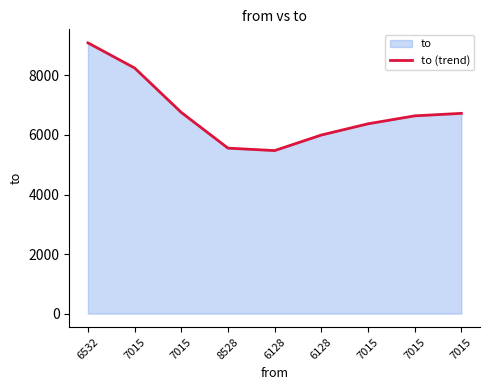

What is the label of the 9th point from the right?

6532